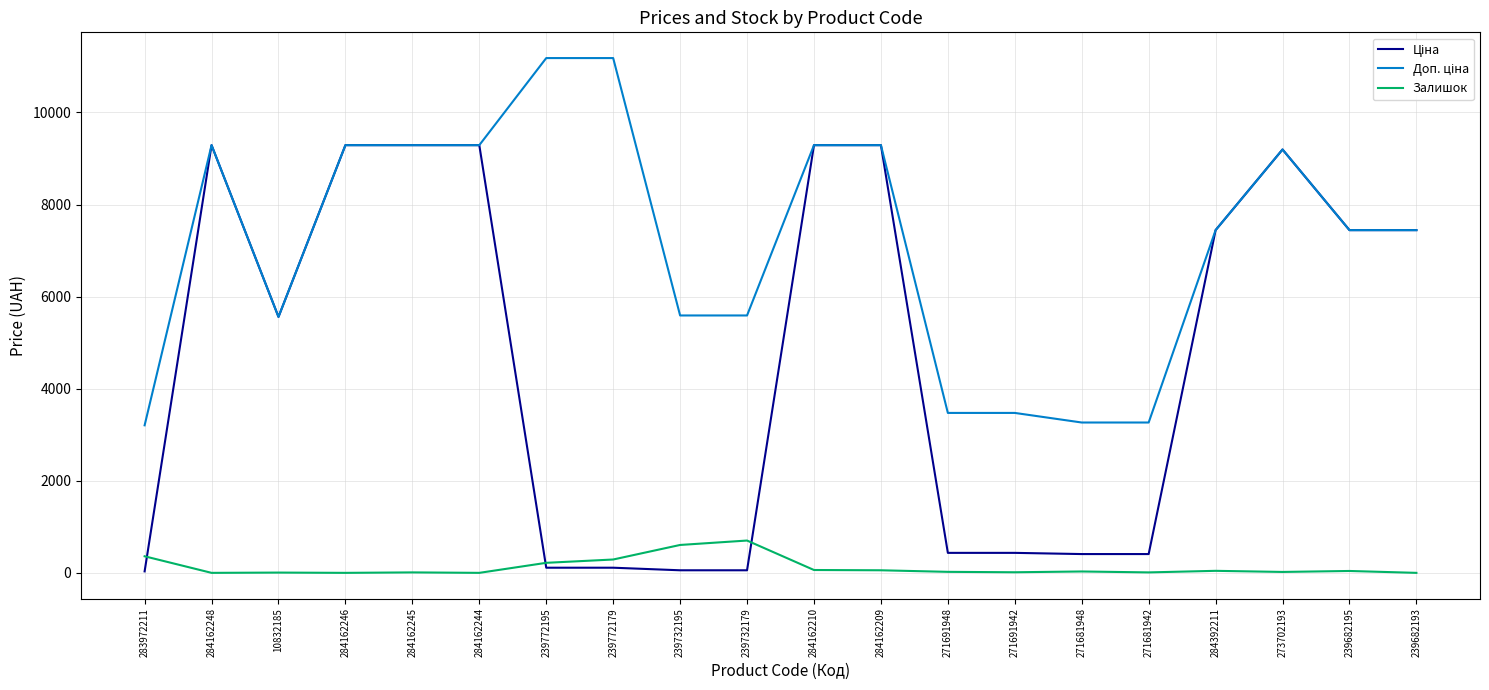

What is the total value across all series at 239682193?

14889.2